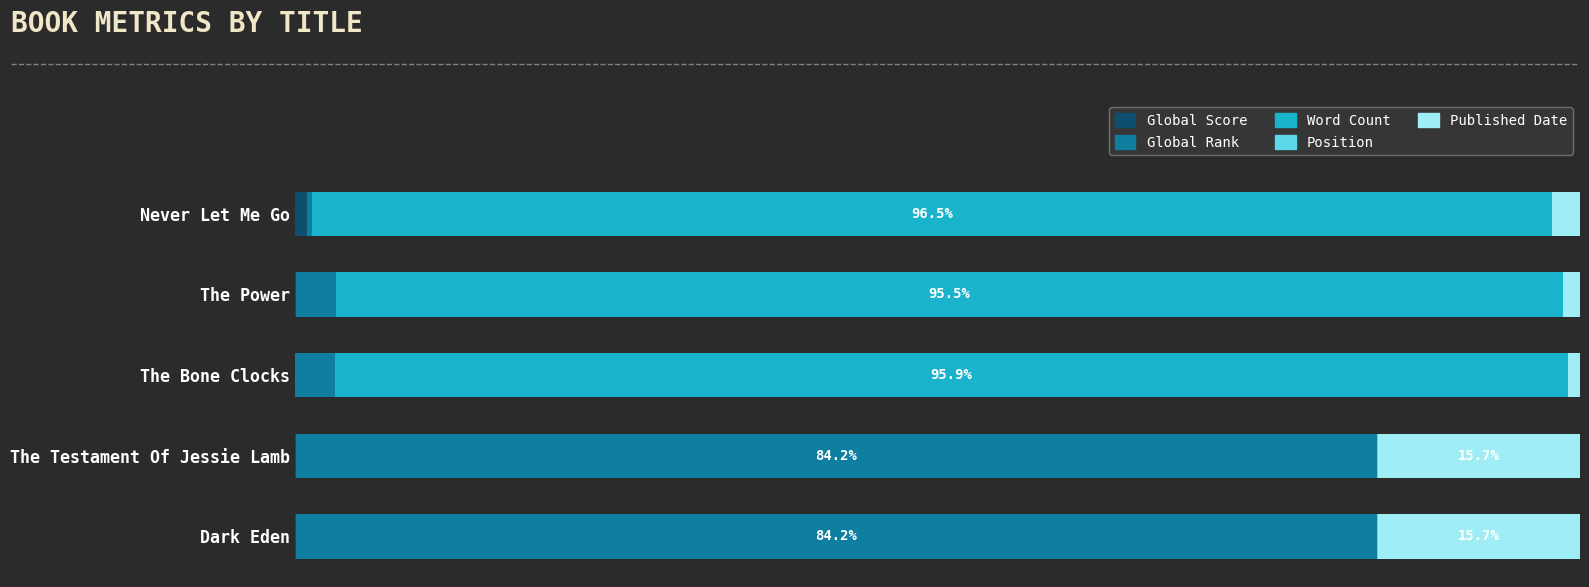

What is the value of the Published Date bar at the 2nd from the left?

1.3